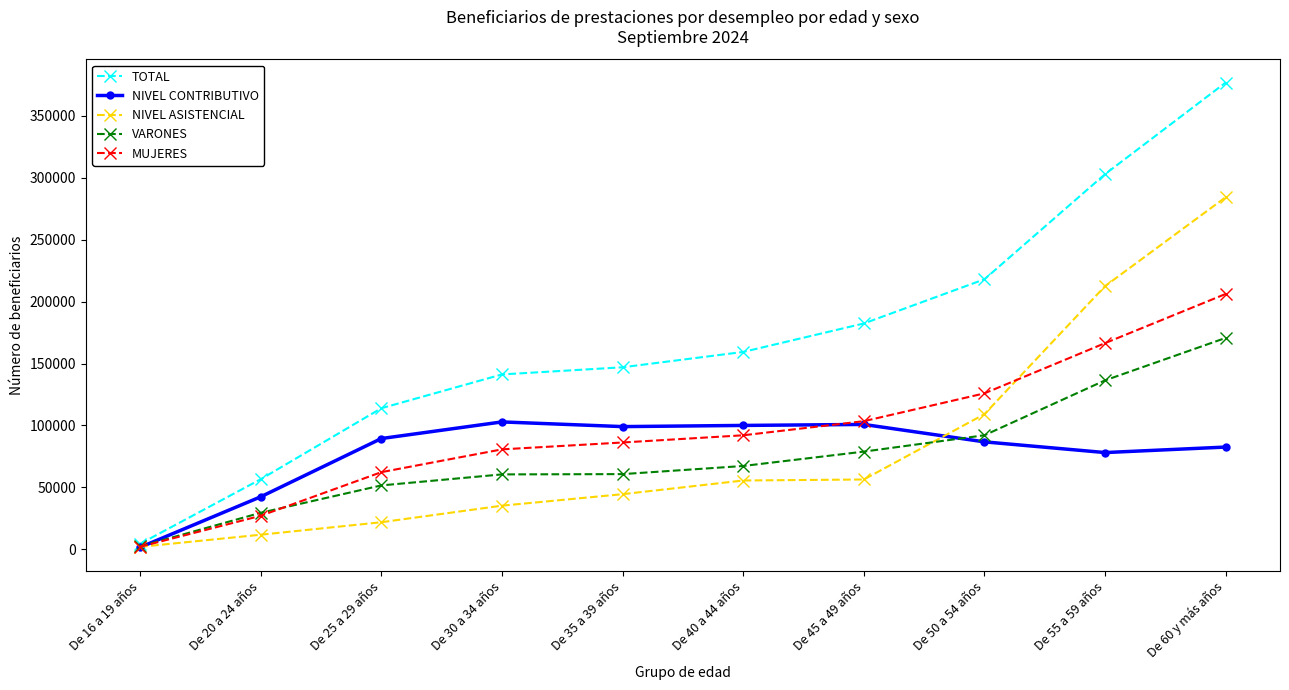

What position from the right is De 40 a 44 años?

5